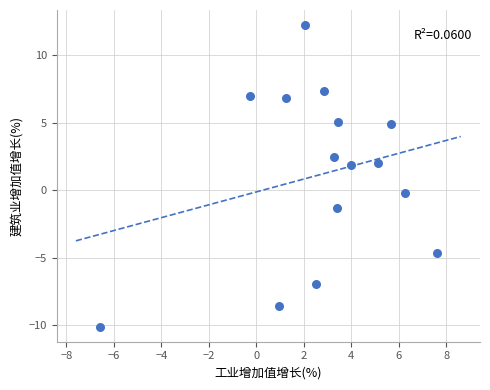

What is the range of Y values (max minus min)?

22.3